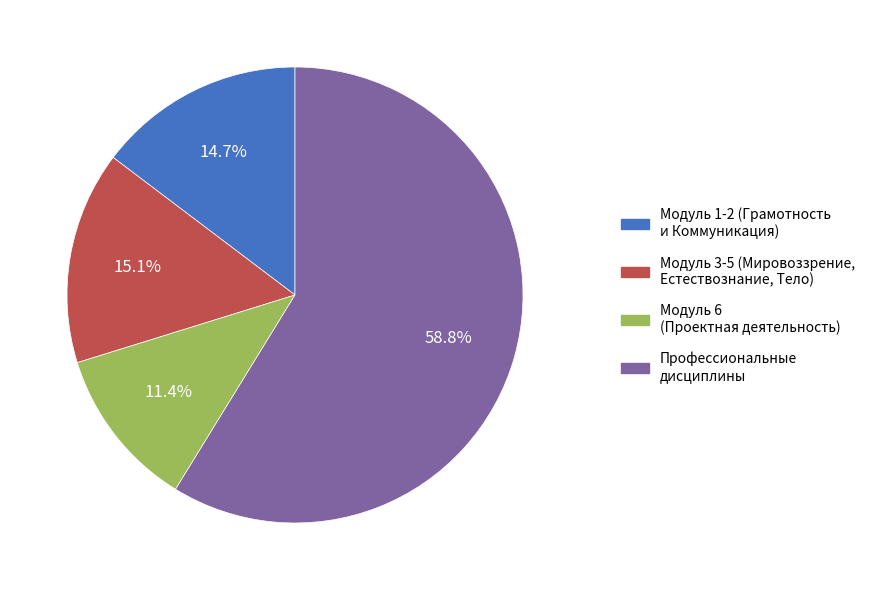

Does any single category account for the majority?

Yes